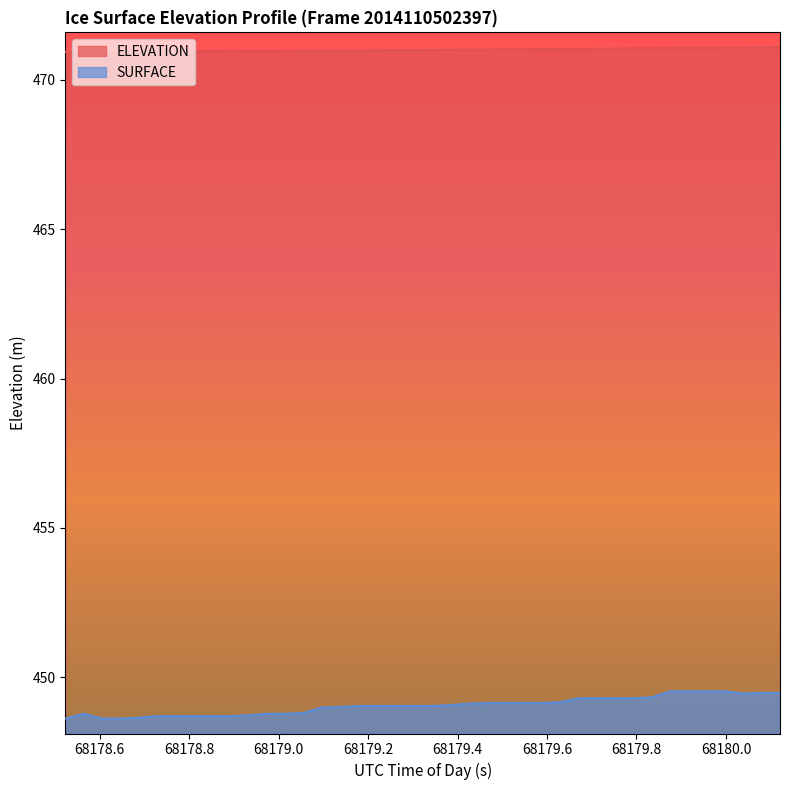

At how many categories does at least one series exceed 464?

40